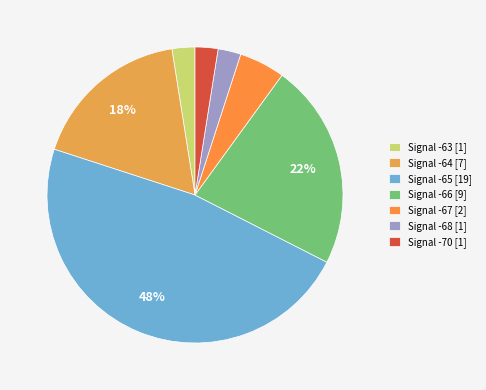

How many segments does this pie chart have?

7